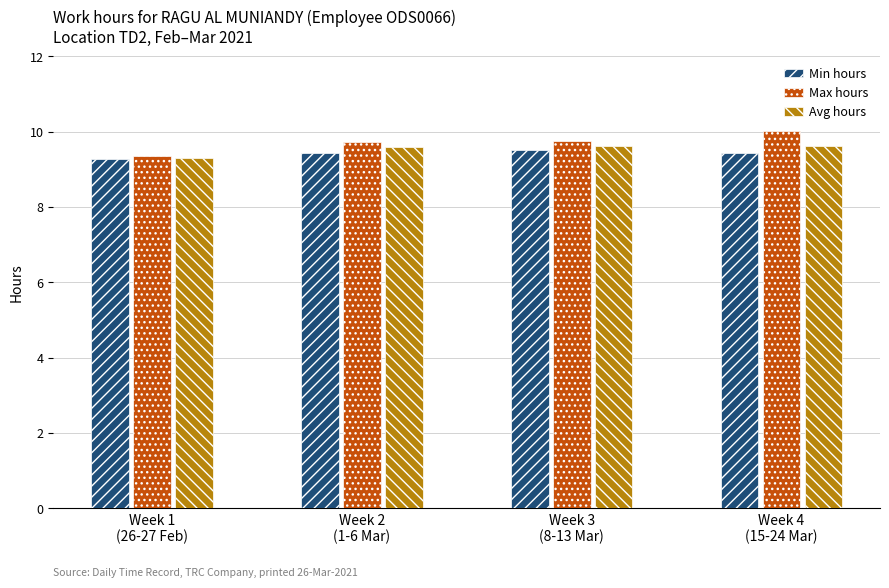

What is the difference between the maximum and minimum values in the Min hours series?

0.3